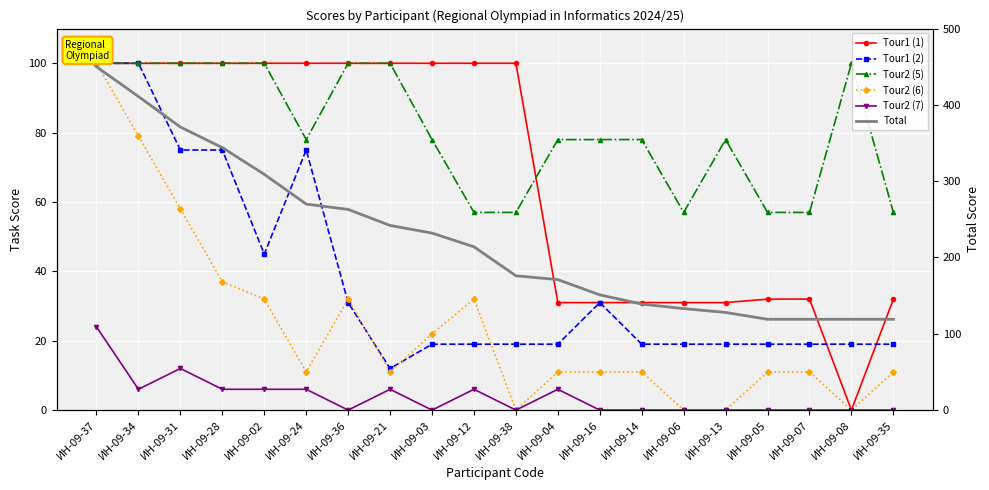

What are all the series names shown in the legend?

Tour1 (1), Tour1 (2), Tour2 (5), Tour2 (6), Tour2 (7), Total